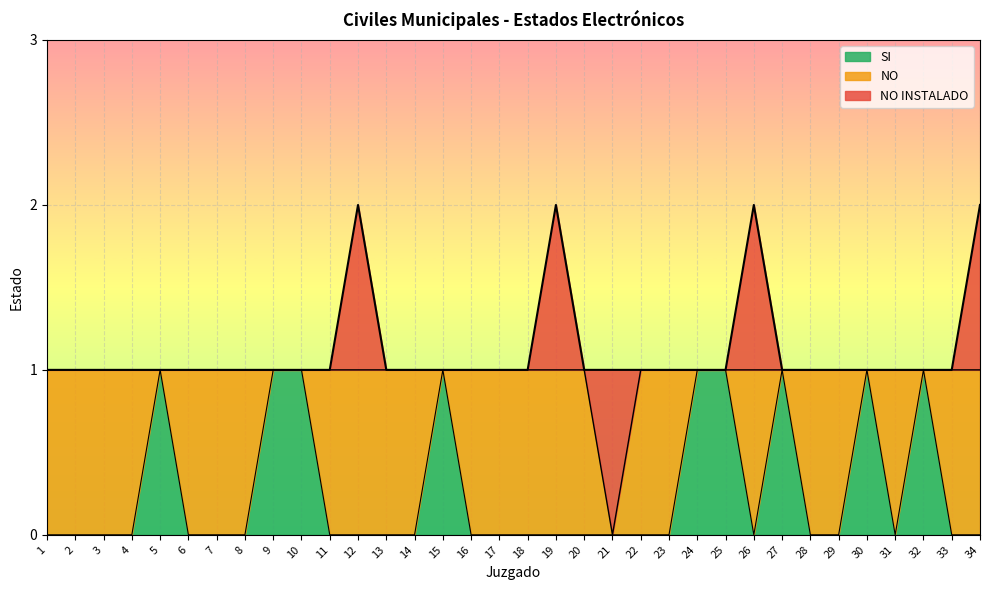

How many lines are shown in the chart?

3